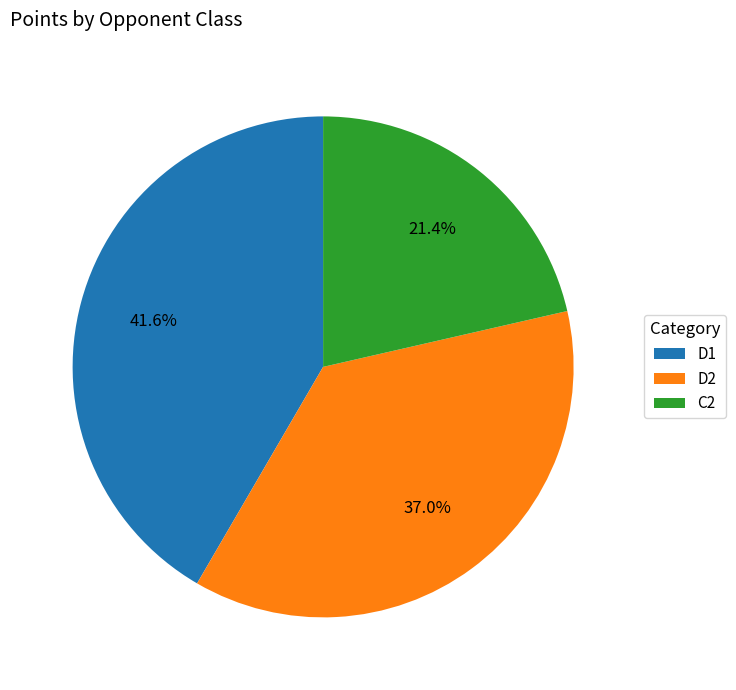

Which category has the biggest portion of the pie?

D1